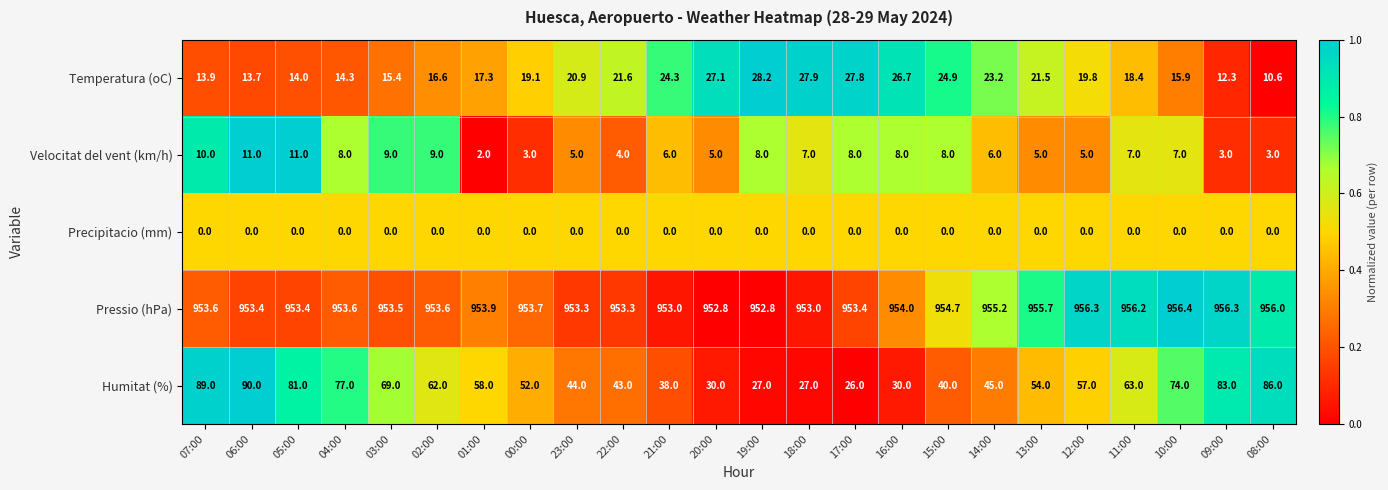

The value of Humitat (%) at 12:00 is 15.9. True or false?

False